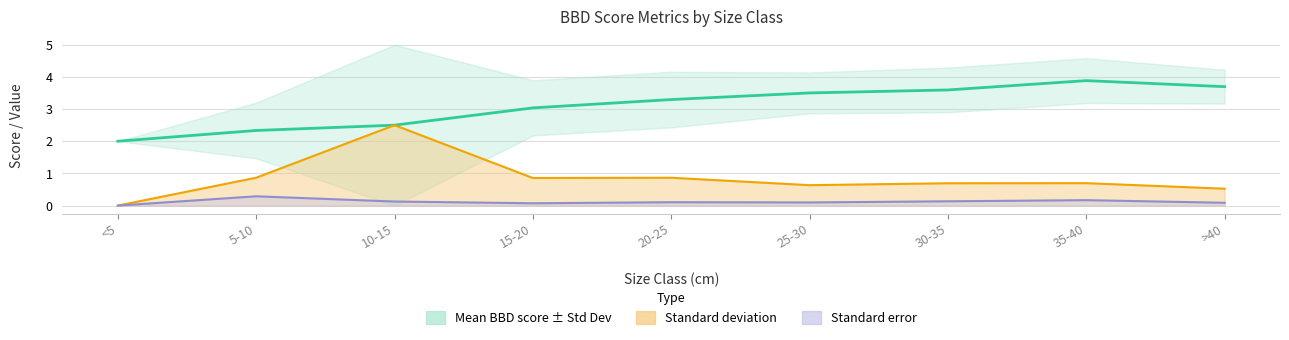

Count the number of data series in this chart.

3